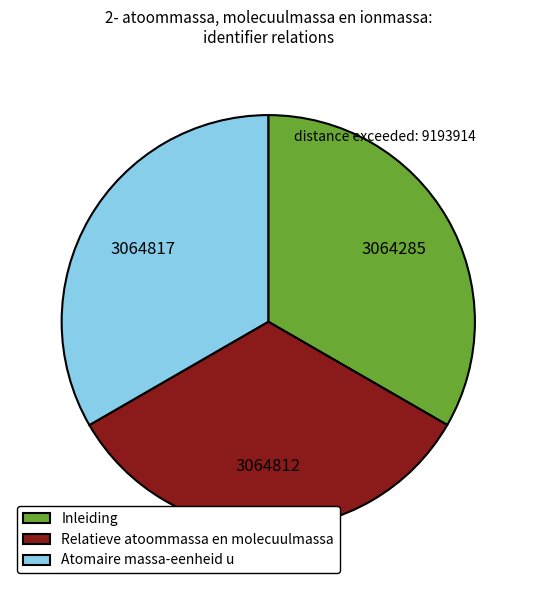

Is the sum of Atomaire massa-eenheid u and Relatieve atoommassa en molecuulmassa greater than half?

Yes